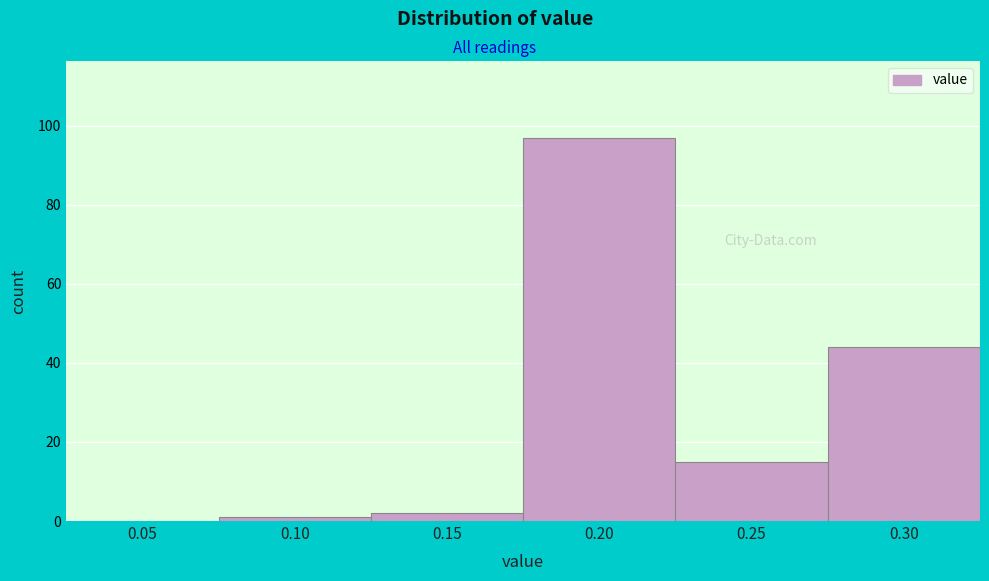

Reading left to right, list all the values displayed in this chart.

0.05=0	0.10=1	0.15=2	0.20=97	0.25=15	0.30=44